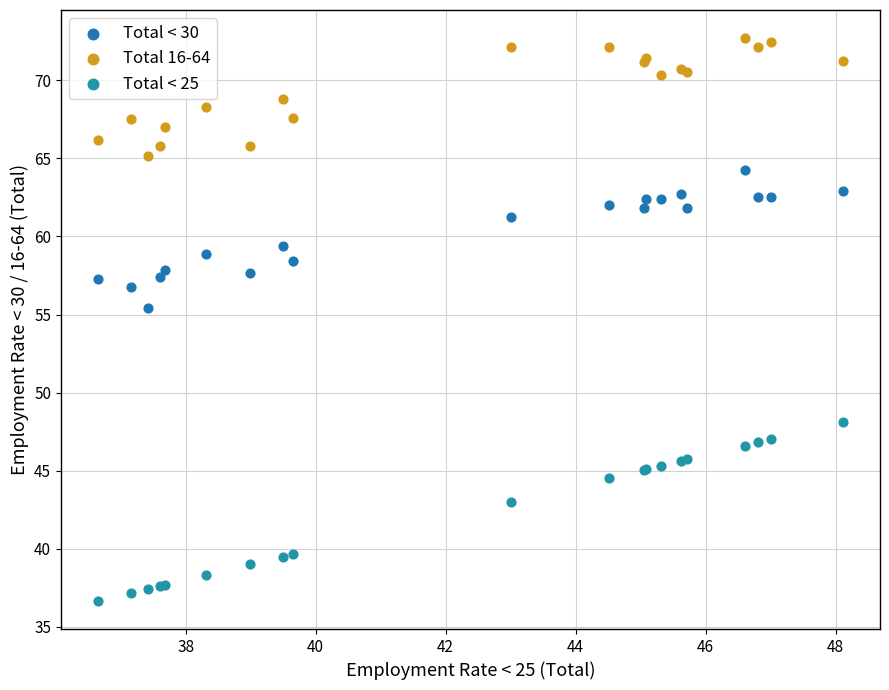

What is the X range (max minus min) for the scatter plot?

11.5